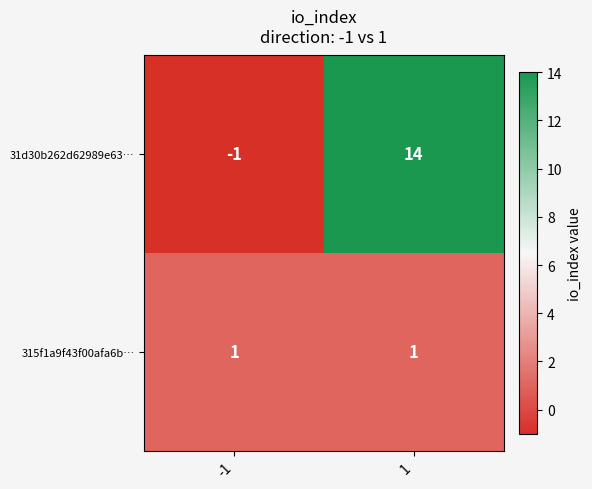

Reading left to right, transcribe all the data shown in this chart.

31d30b262d62989e63…: -1	14
315f1a9f43f00afa6b…: 1	1